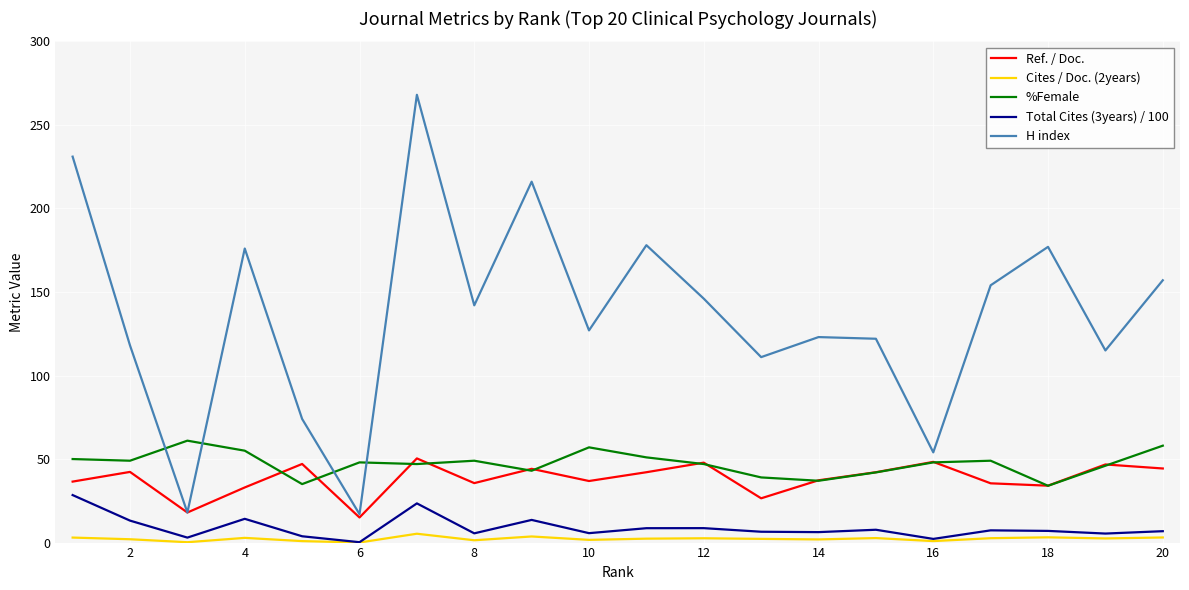

Which series has the largest total across all categories?

H index